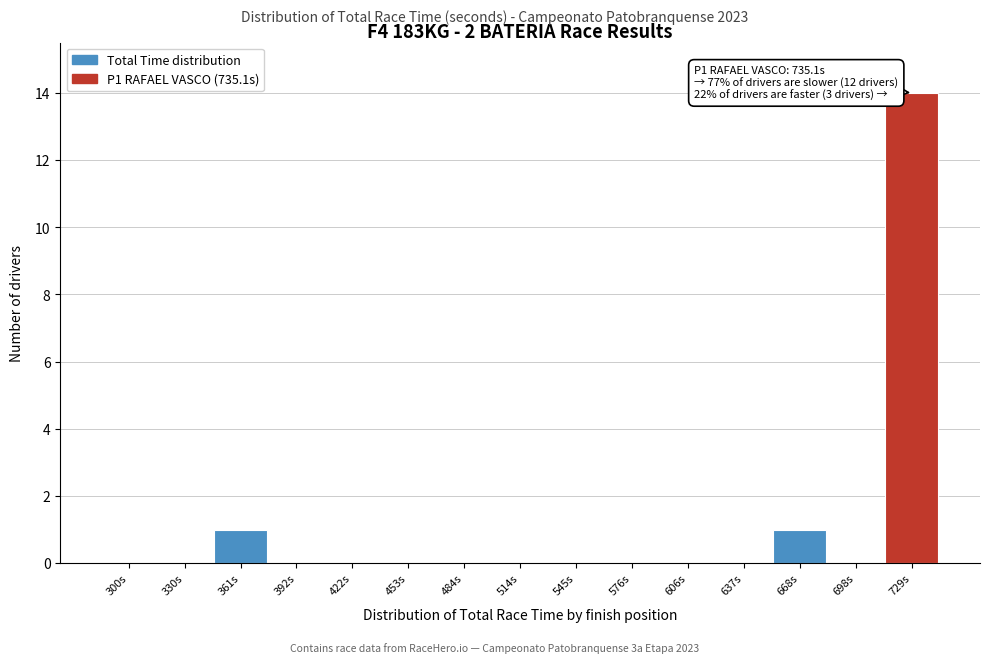

Reading left to right, transcribe all the data shown in this chart.

300s=0	330s=0	361s=1	392s=0	422s=0	453s=0	484s=0	514s=0	545s=0	576s=0	606s=0	637s=0	668s=1	698s=0	729s=14